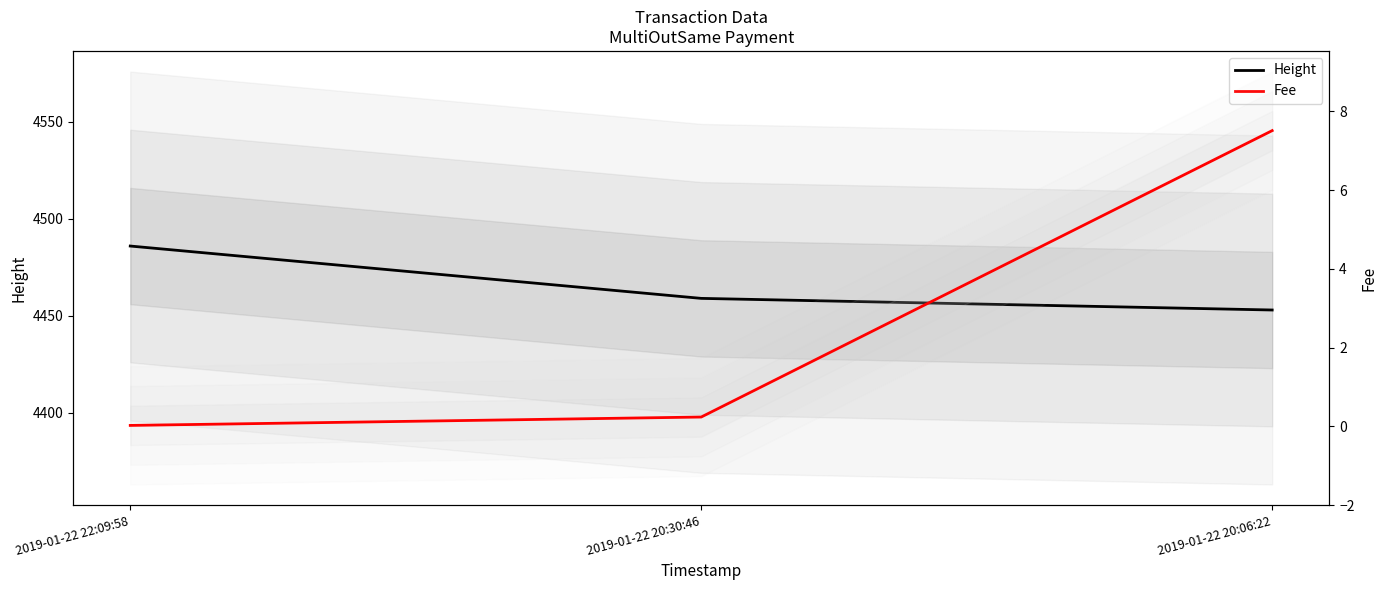

What is the maximum value shown in the chart?

4486.0